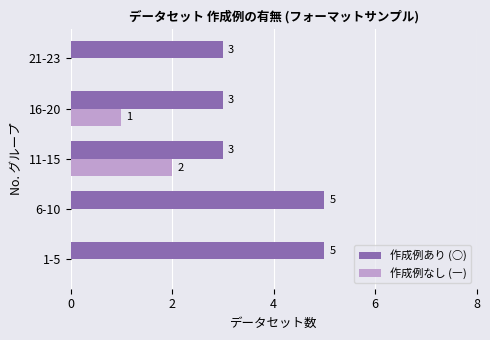

What are all the series names shown in the legend?

作成例あり (○), 作成例なし (―)